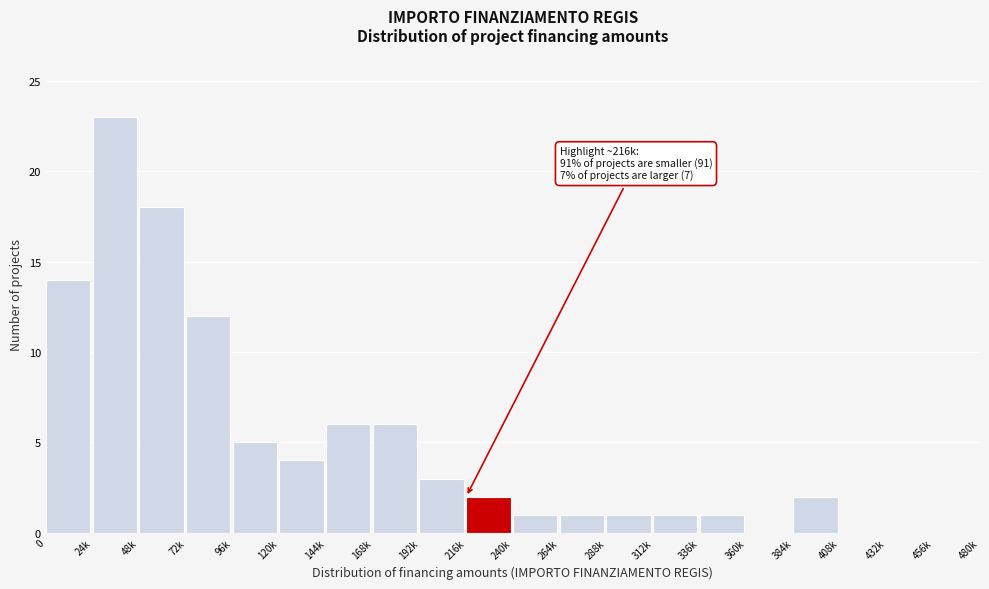

Reading left to right, what are all the values shown in this chart?

0=14	24k=23	48k=18	72k=12	96k=5	120k=4	144k=6	168k=6	192k=3	216k=2	240k=1	264k=1	288k=1	312k=1	336k=1	360k=0	384k=2	408k=0	432k=0	456k=0